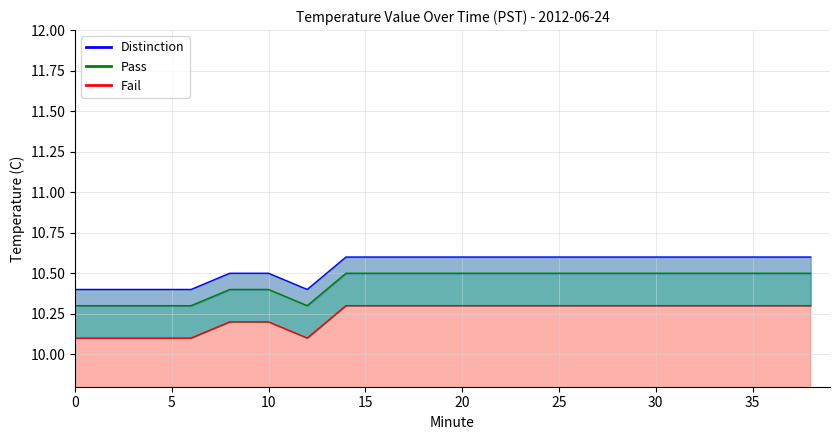

Where is the first local minimum for Fail?

12